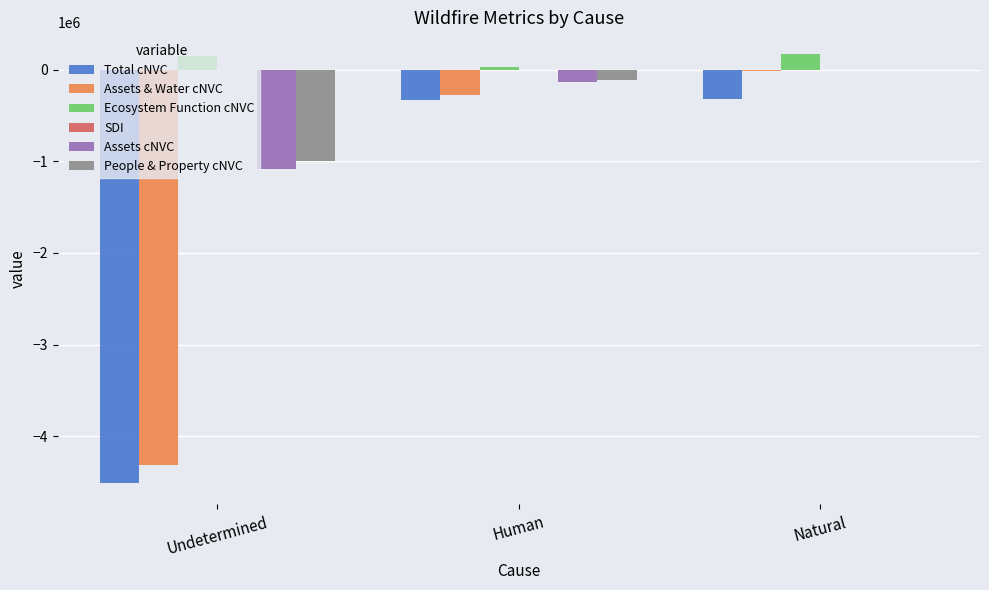

What is the sum of all People & Property cNVC values?

-1103653.0